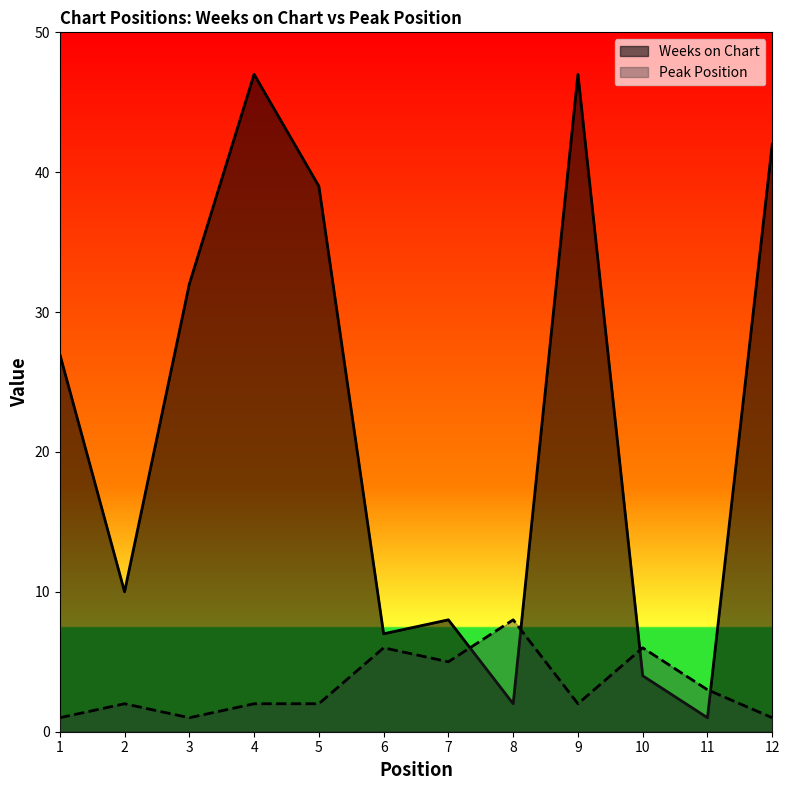

What is the smallest value displayed?

1